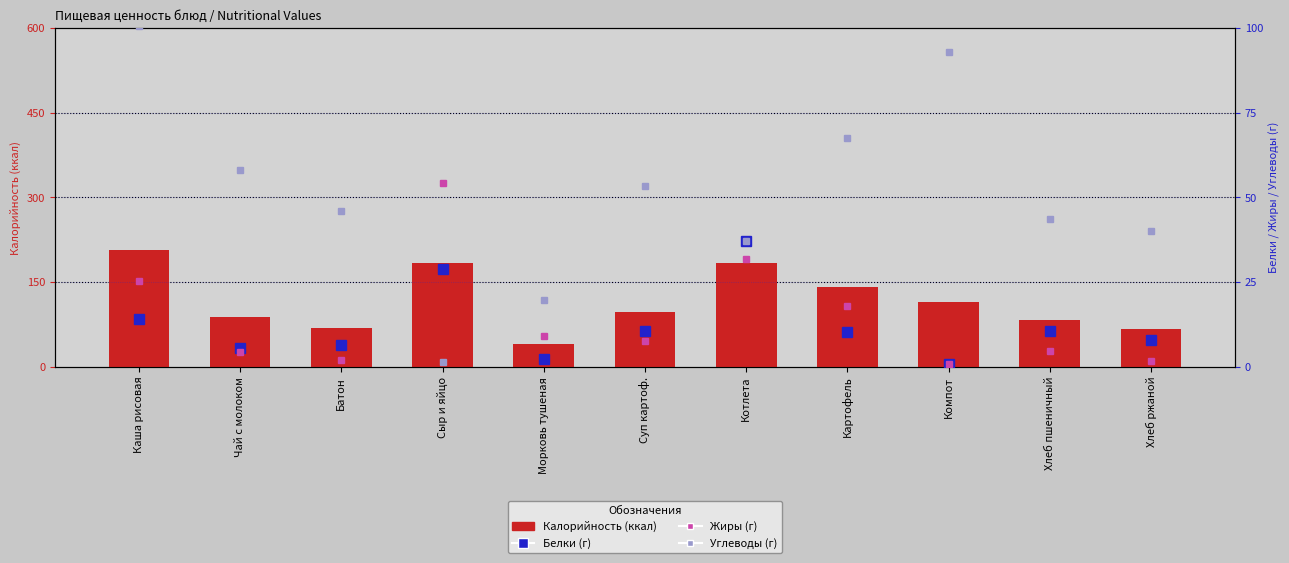

At which category is the sum across all series the highest?

Каша рисовая